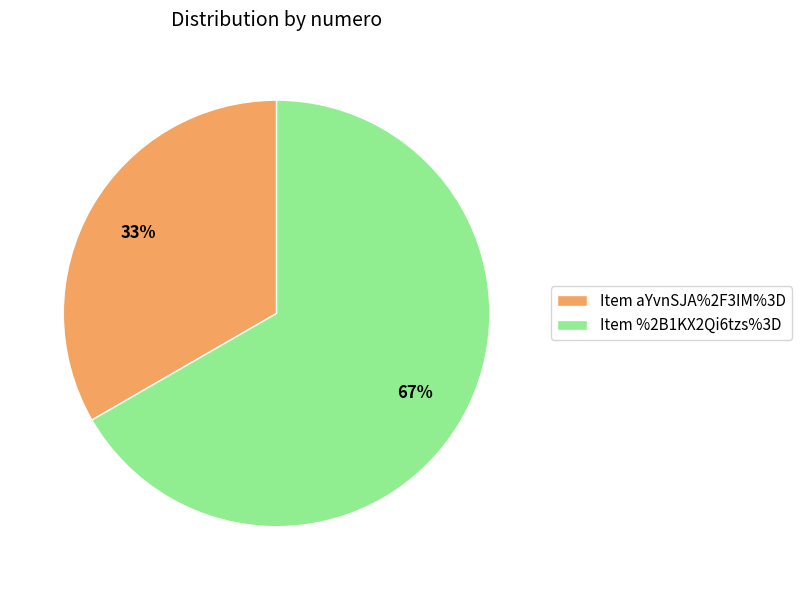

Which slice is the largest?

Item %2B1KX2Qi6tzs%3D